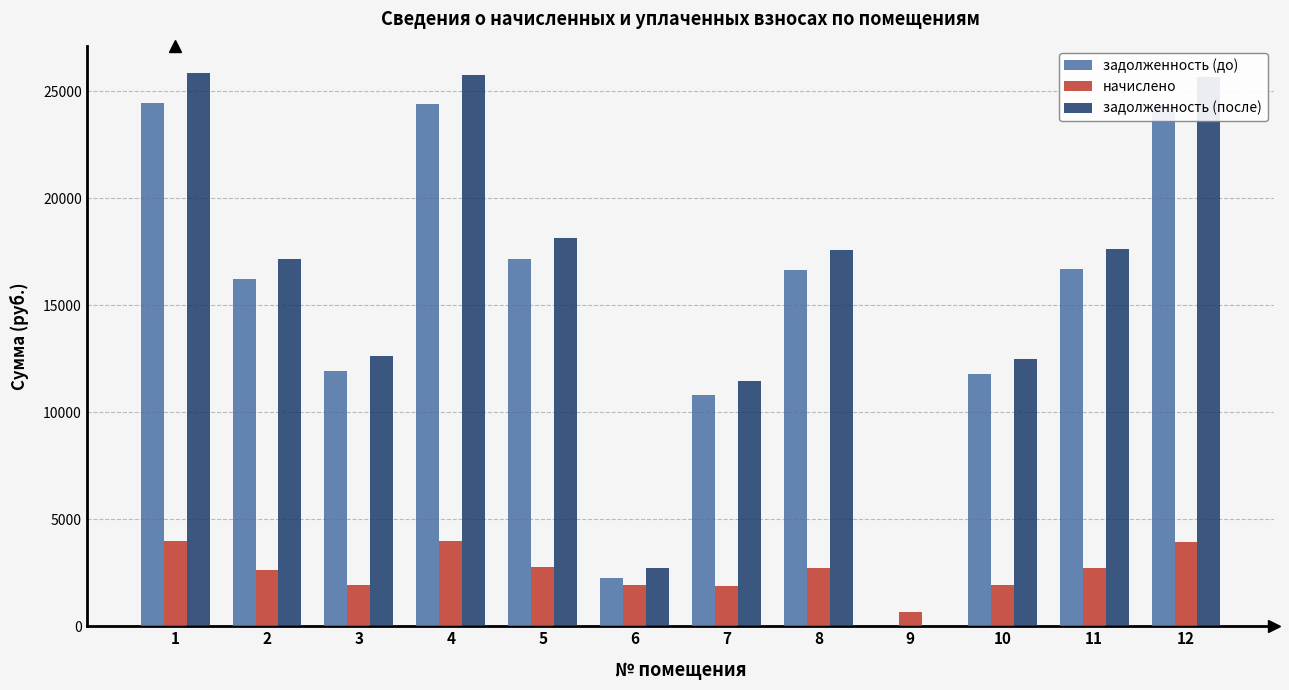

What are all the series names shown in the legend?

задолженность (до), начислено, задолженность (после)